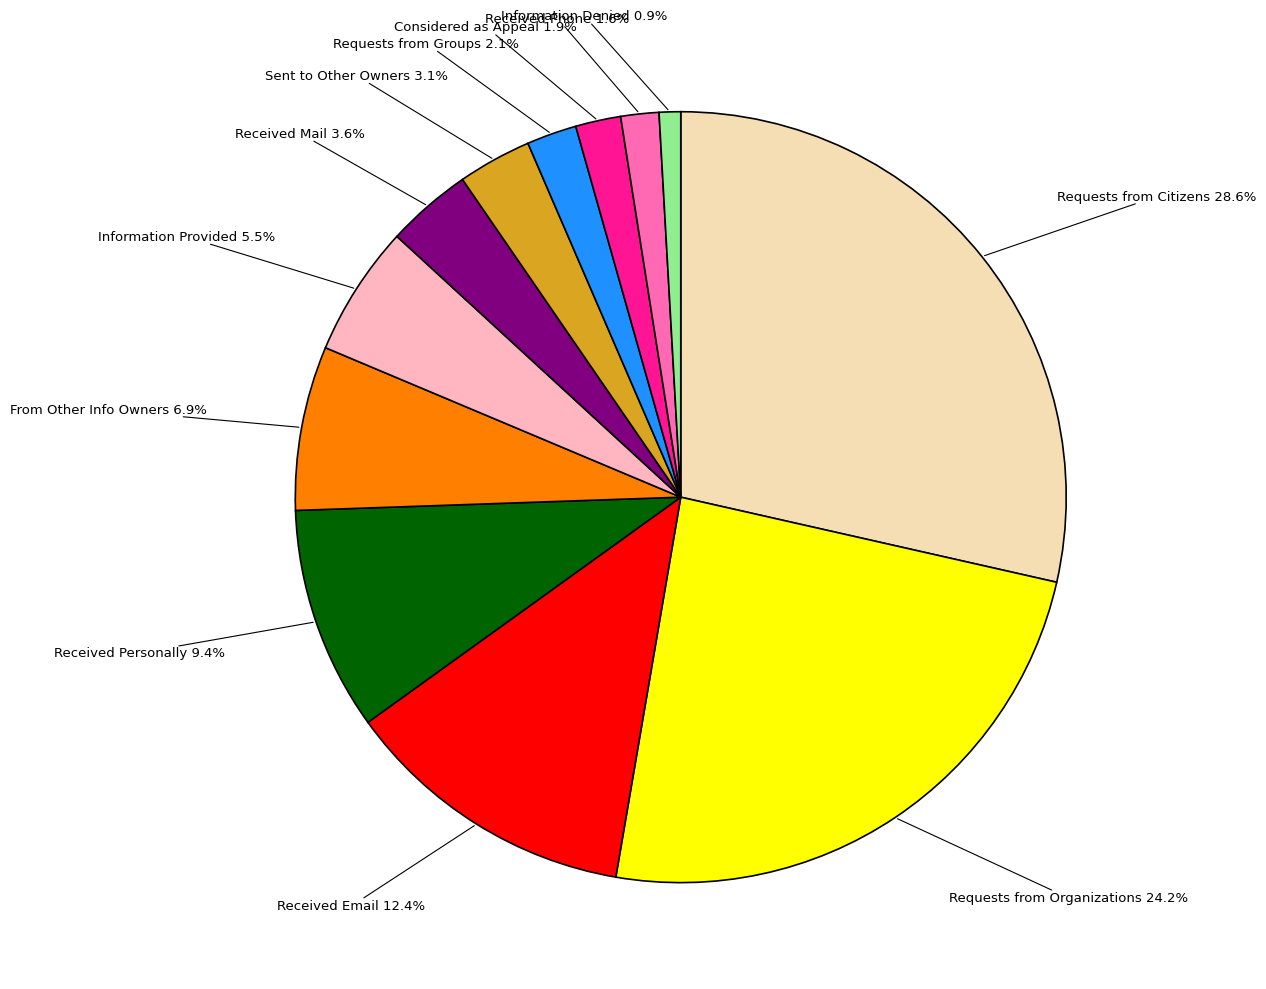

Is there any slice that represents more than half of the pie?

No